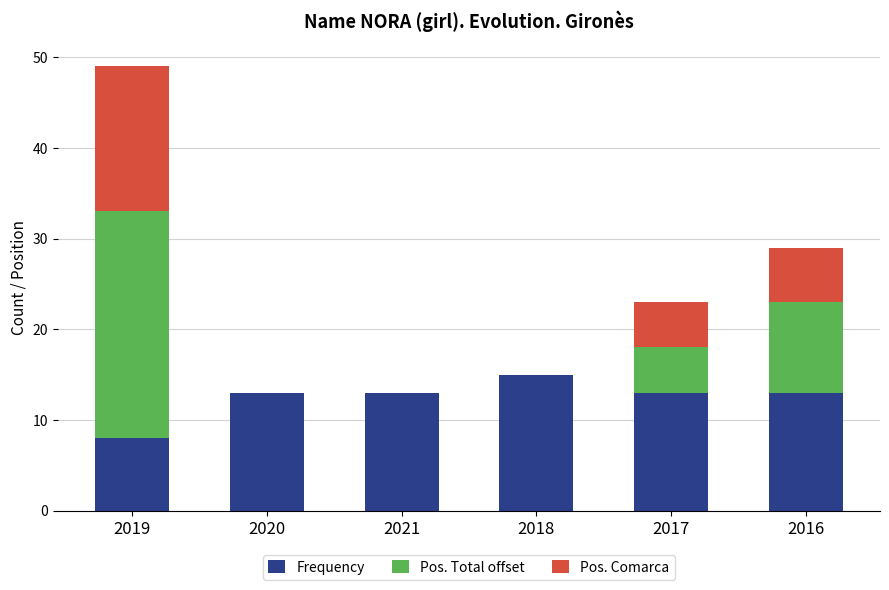

The Frequency series shows 3 at 2017. True or false?

False